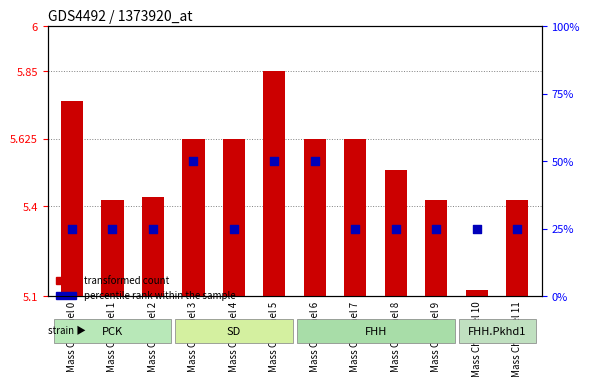

What are all the series names shown in the legend?

transformed count, percentile rank within the sample